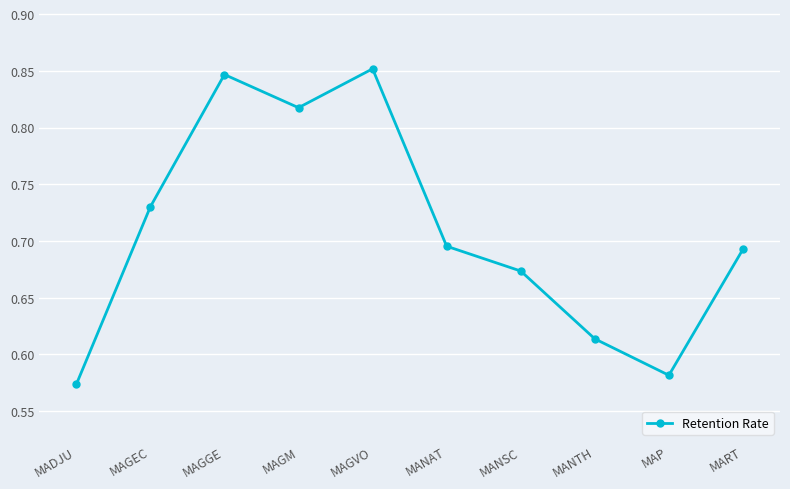

What is the label of the 9th point from the left?

MAP